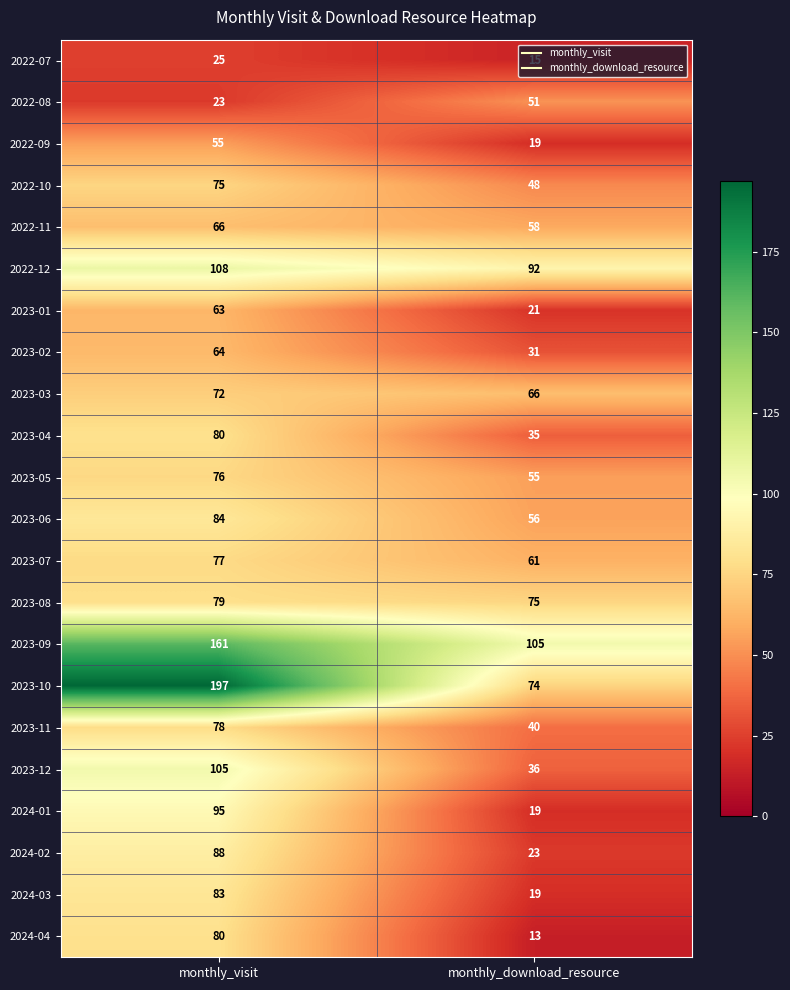

Which series has the largest total across all categories?

2023-10